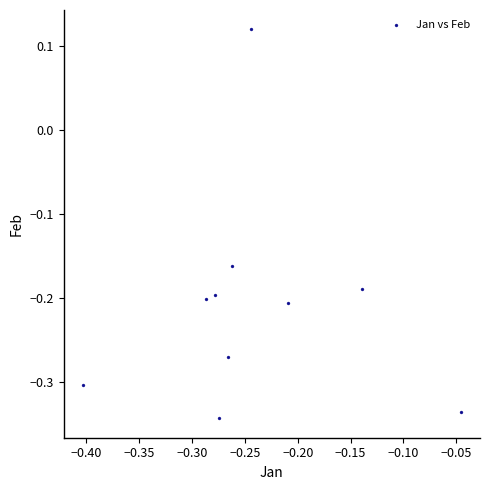

What is the range of X values (max minus min)?

0.4